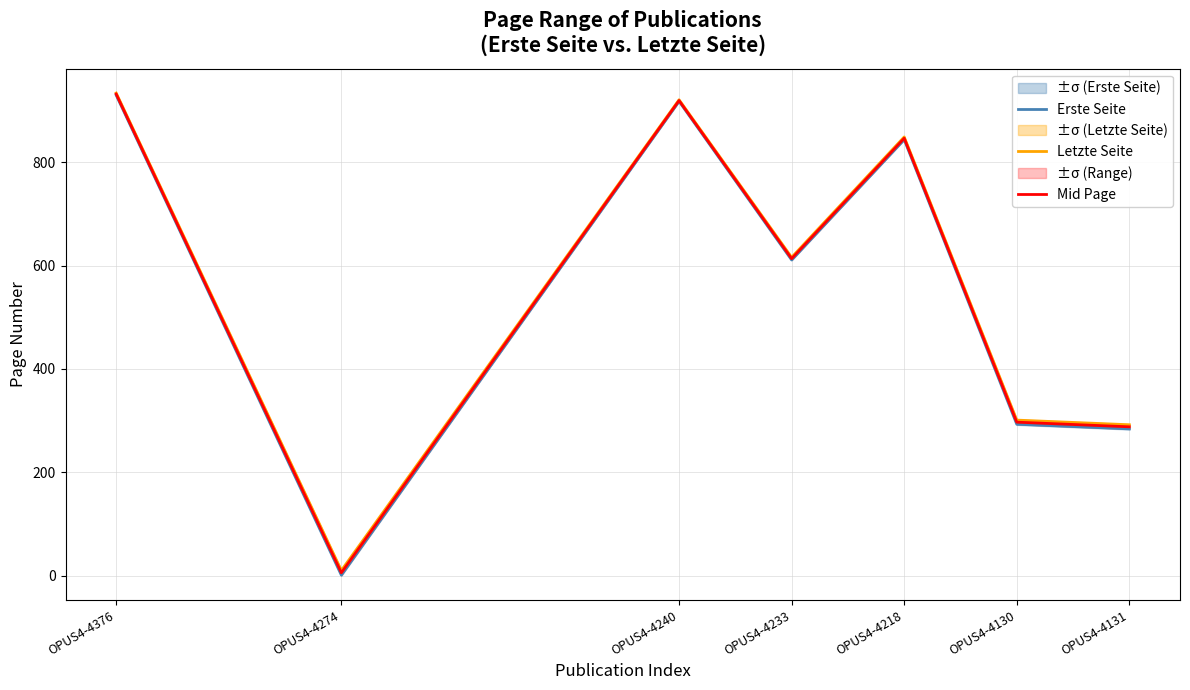

Between OPUS4-4274 and OPUS4-4240, which series saw the biggest shift?

Erste Seite